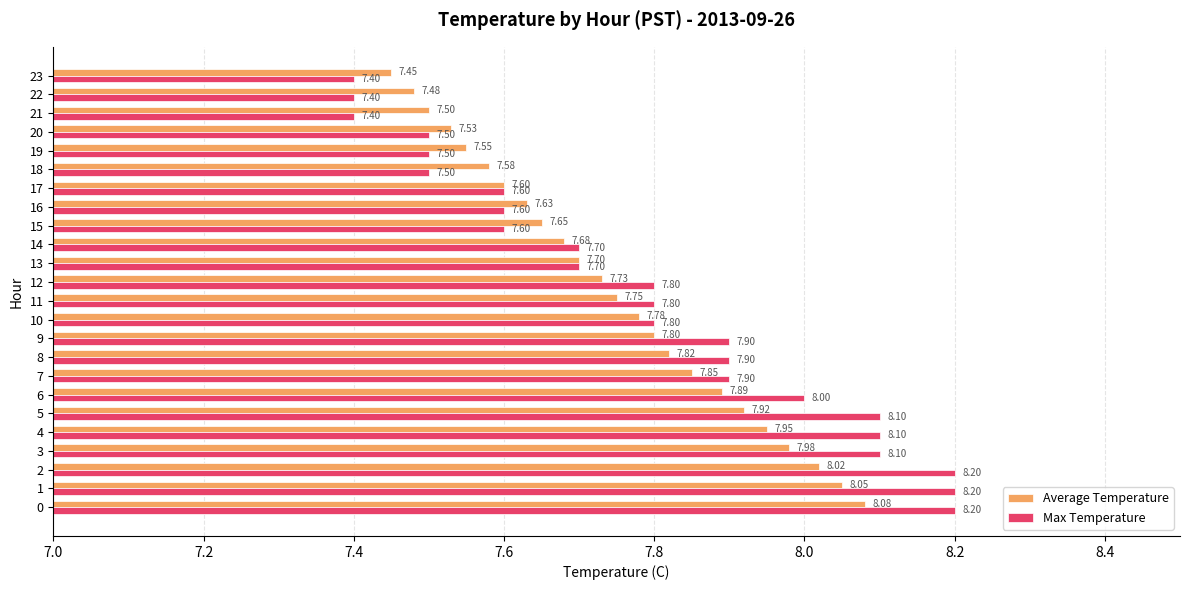

At which label does Average Temperature reach its minimum?

23